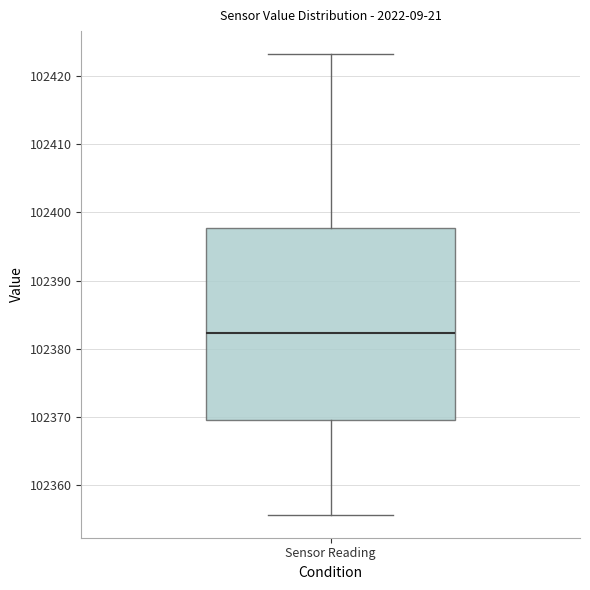

Where is the upper edge of the box for Sensor Reading on the y-axis? The values are not printed on the chart, so give them approximately, as read against the axis.

102398